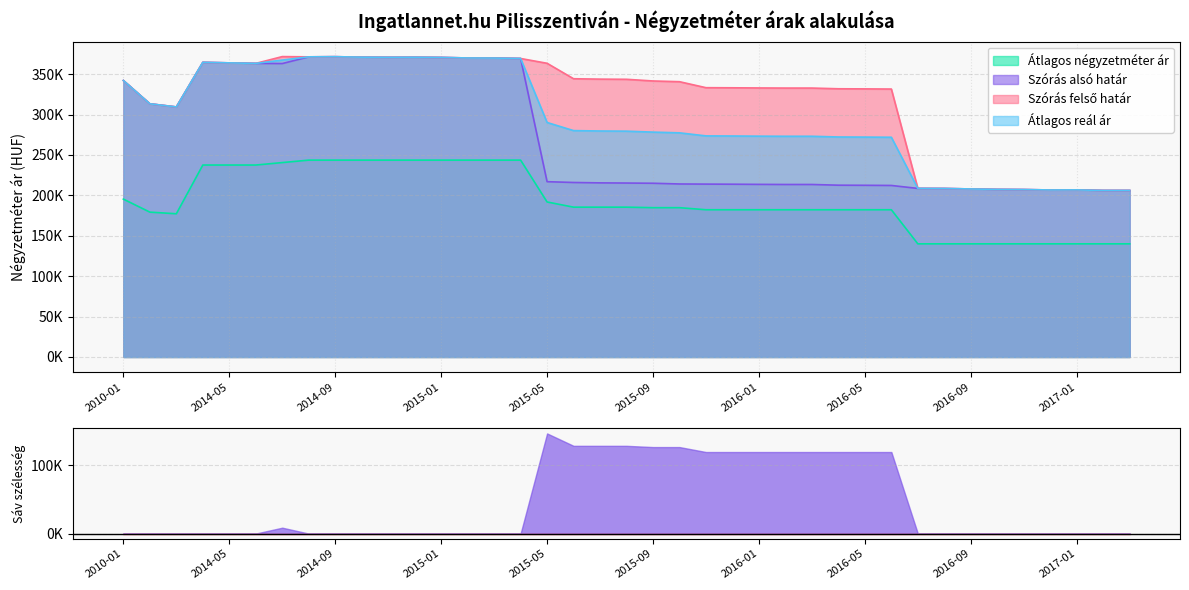

Reading left to right, what are all the values shown in this chart?

Átlagos négyzetméter ár: 195324	179235	177205	237500	237500	237500	240544	243589	243589	243589	243589	243589	243589	243589	243589	243589	191794	185384	185384	185384	184743	184743	182179	182179	182179	182179	182179	182179	182179	182179	140000	140000	140000	140000	140000	140000	140000	140000	140000
Szórás alsó határ: 342099	313287	309383	364563	363919	363278	363073	371375	371562	371003	370817	370910	370631	369982	369890	369336	216903	215922	215435	215227	214961	214067	213911	213776	213574	213439	213439	212565	212431	212231	208575	208473	207912	207354	207152	206649	206749	206048	206048
Szórás felső határ: 342099	313287	309383	364563	363919	363278	371683	371375	371562	371003	370817	370910	370631	369982	369890	369336	363399	344288	343801	343593	341513	340619	333211	333076	332874	332739	332739	331865	331731	331531	208575	208473	207912	207354	207152	206649	206749	206048	206048
Átlagos reál ár: 342099	313287	309383	364563	363919	363278	367378	371375	371562	371003	370817	370910	370631	369982	369890	369336	290151	280105	279618	279410	278237	277343	273561	273426	273224	273089	273089	272215	272081	271881	208575	208473	207912	207354	207152	206649	206749	206048	206048